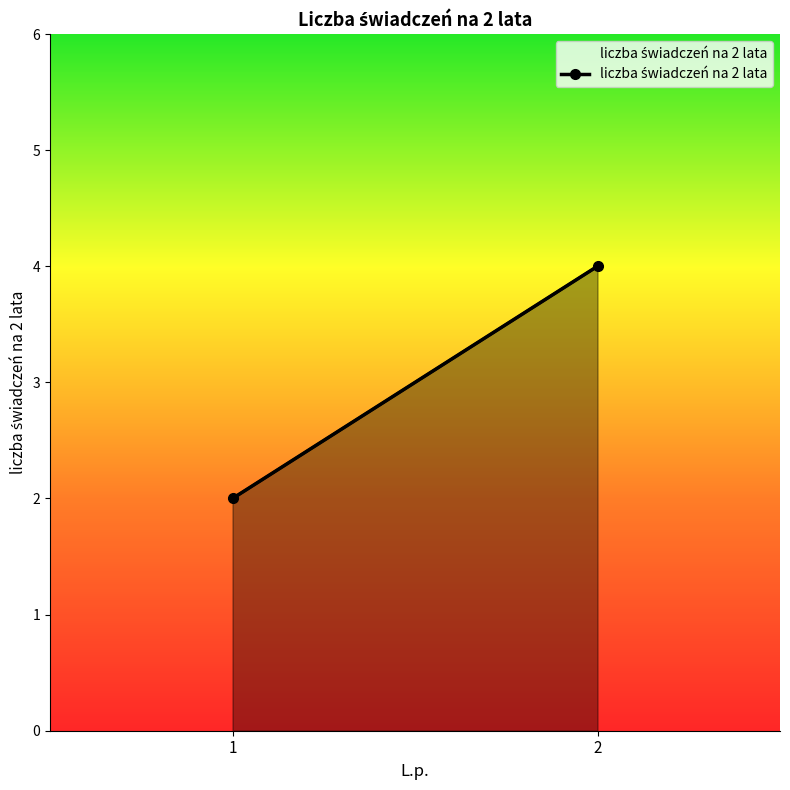

What is the smallest value displayed?

2